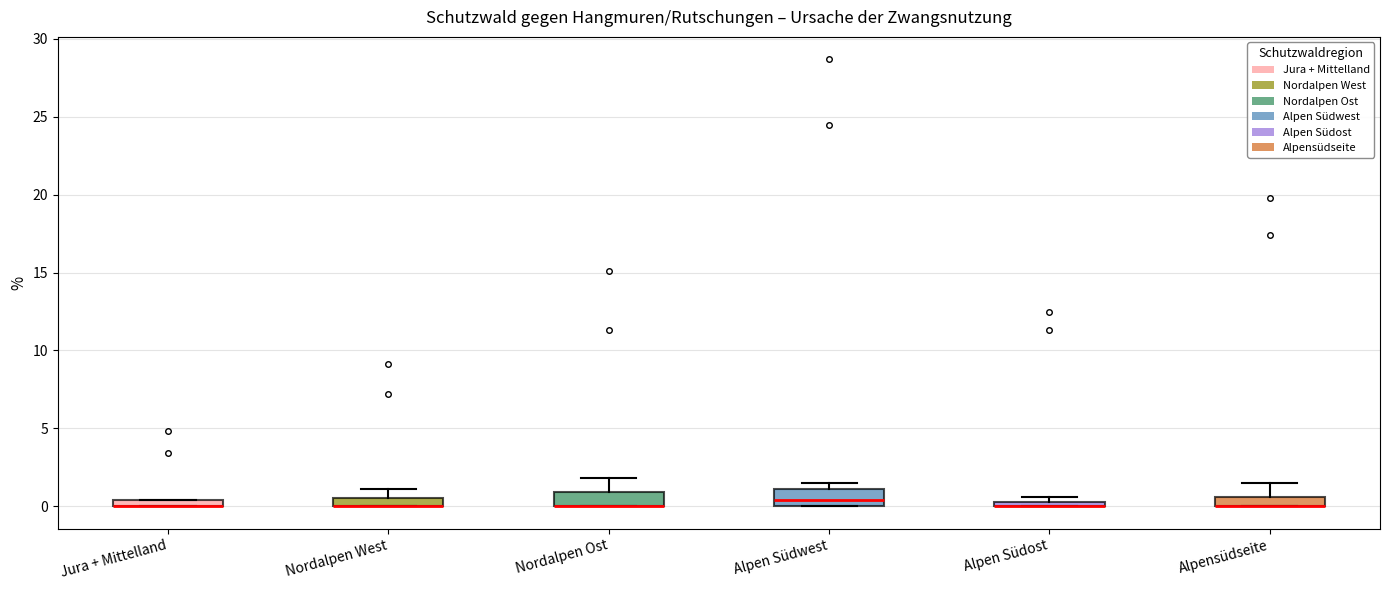

Where is the lower edge of the box for Alpensüdseite on the y-axis? The values are not printed on the chart, so give them approximately, as read against the axis.

0.0